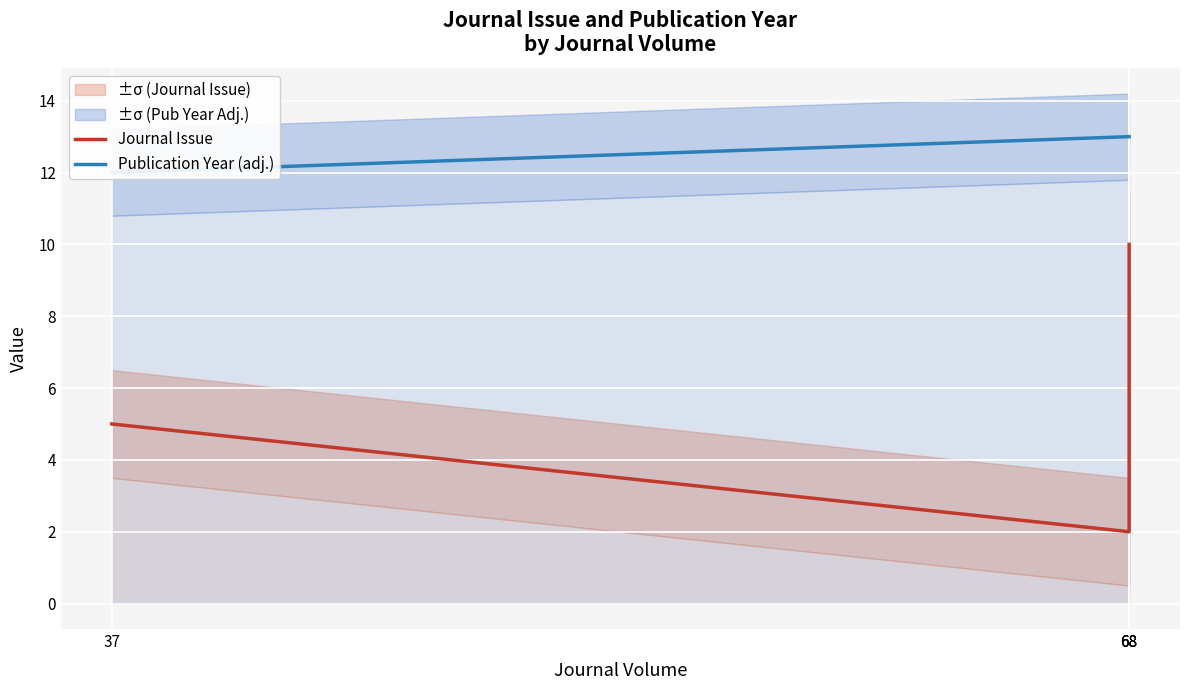

What is the difference between the maximum and minimum values in the Publication Year (adj.) series?

1